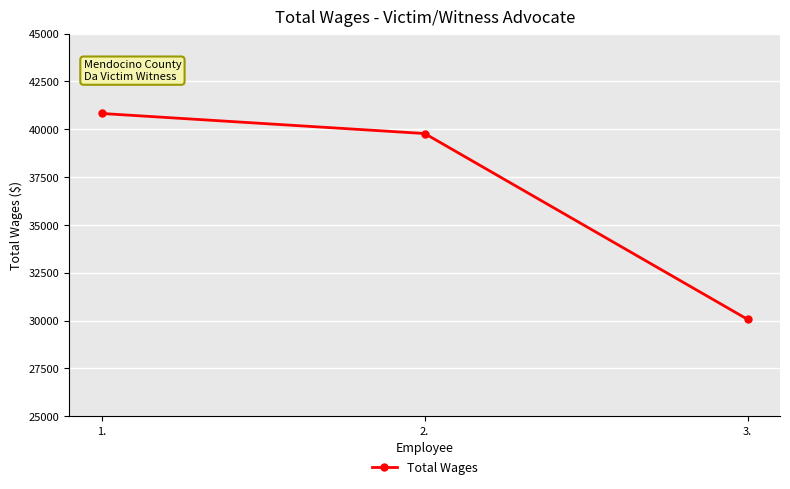

Between 3. and 2., which is larger?

2.